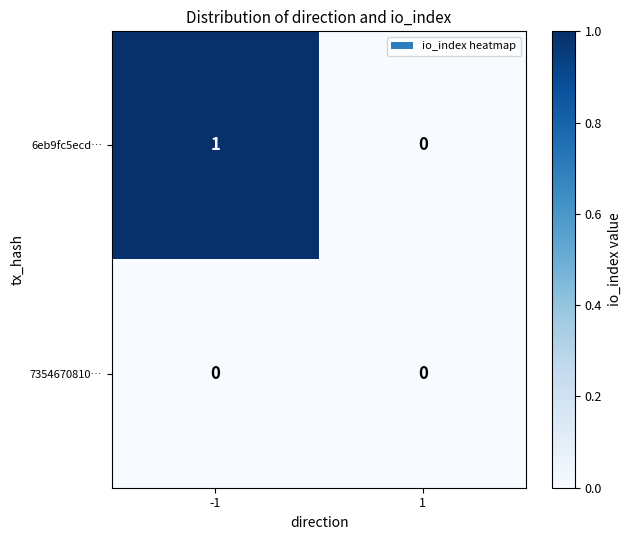

Reading left to right, transcribe all the data shown in this chart.

6eb9fc5ecd…: 1	0
7354670810…: 0	0